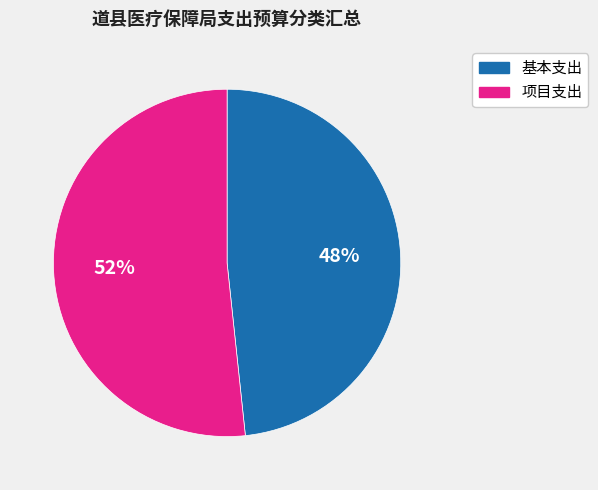

Which has a higher value, 项目支出 or 基本支出?

项目支出